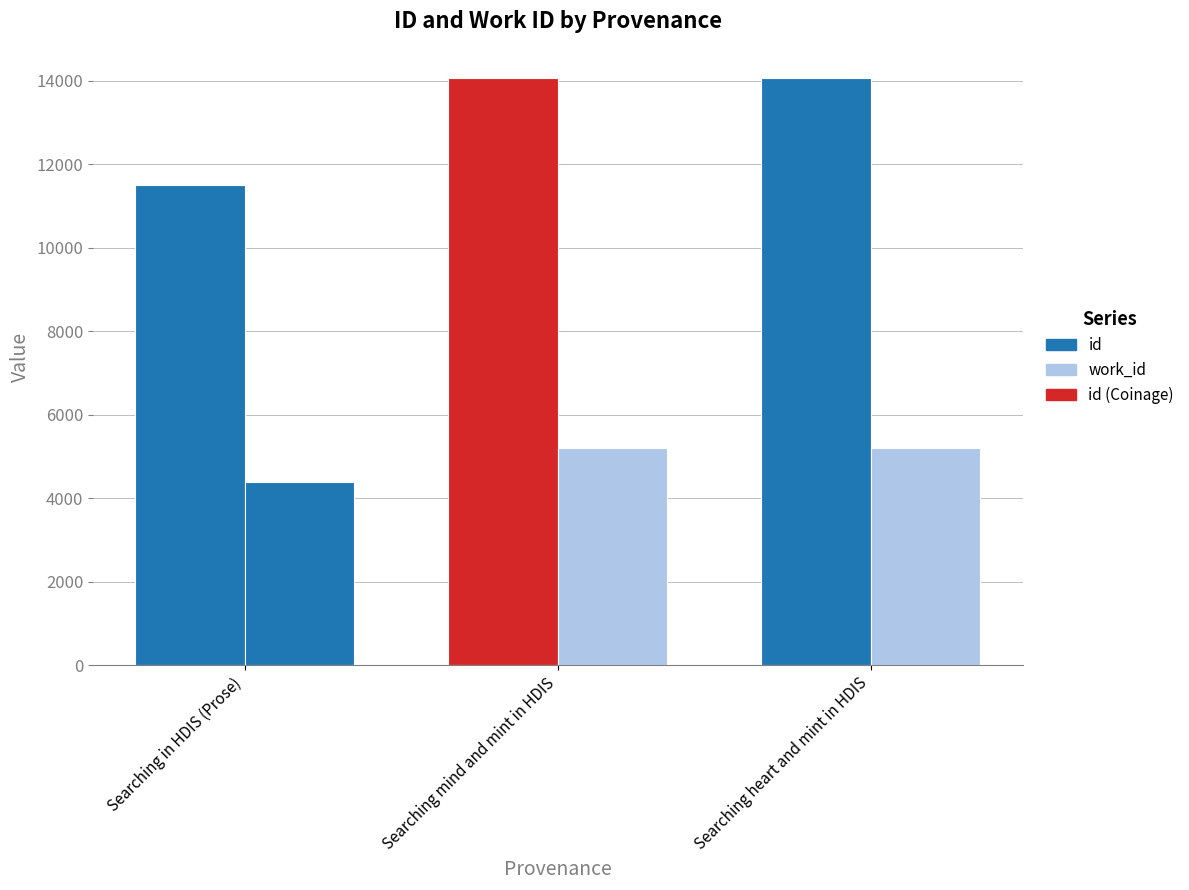

Which series has the widest spread of values?

id